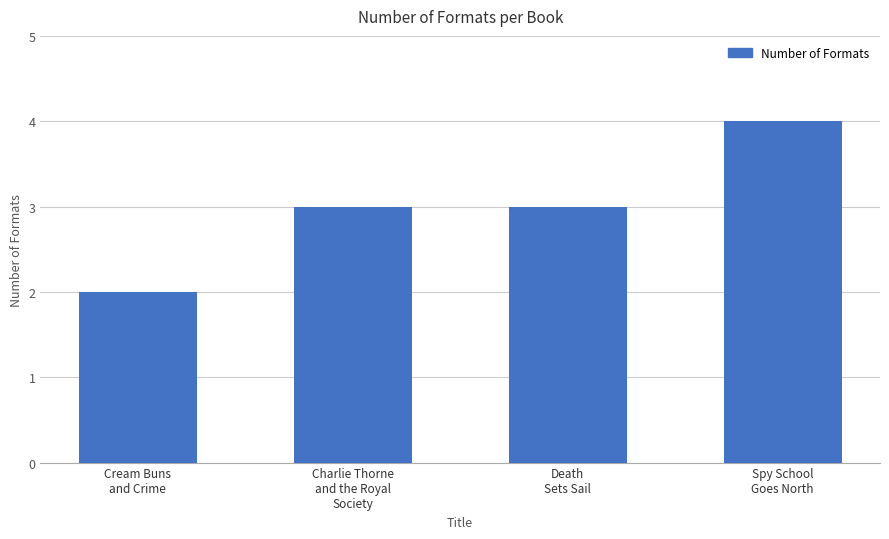

Which category has the highest value across all series?

Spy School
Goes North